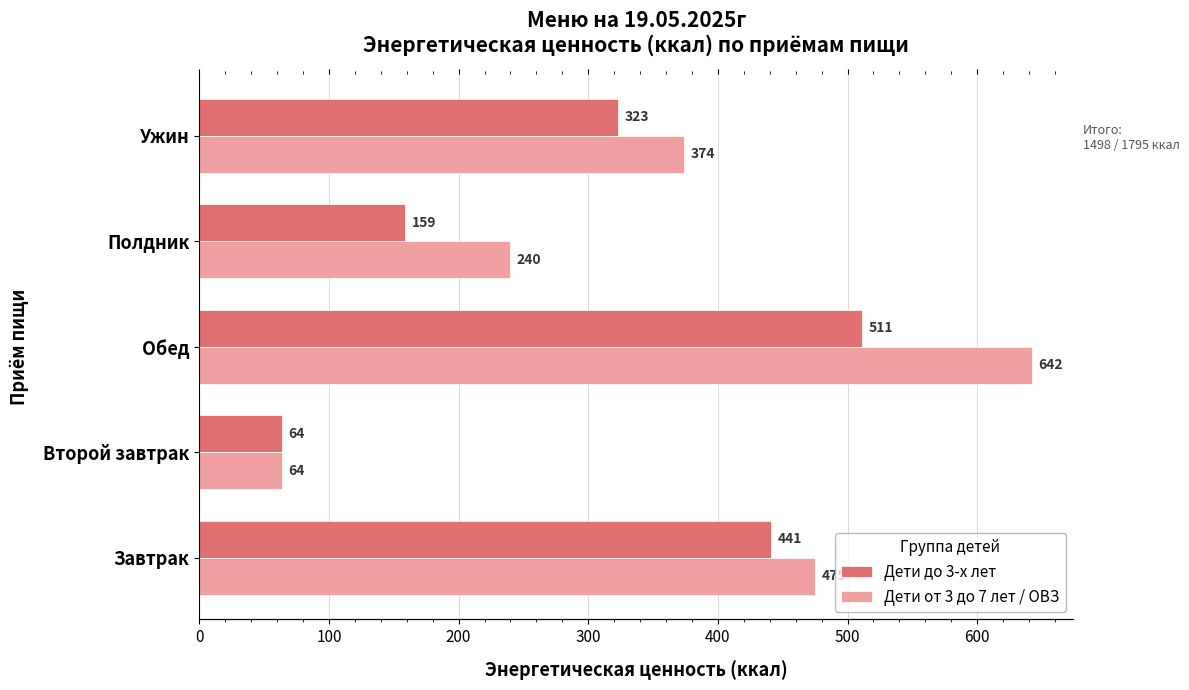

Count the number of categories in the chart.

5